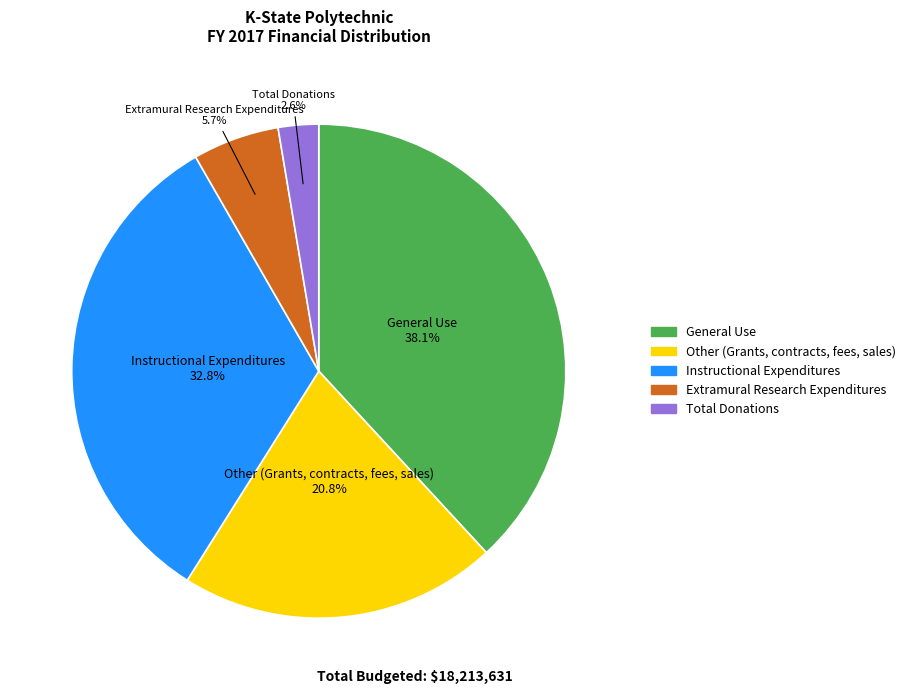

To the nearest percent, what is the average slice percentage?

20%